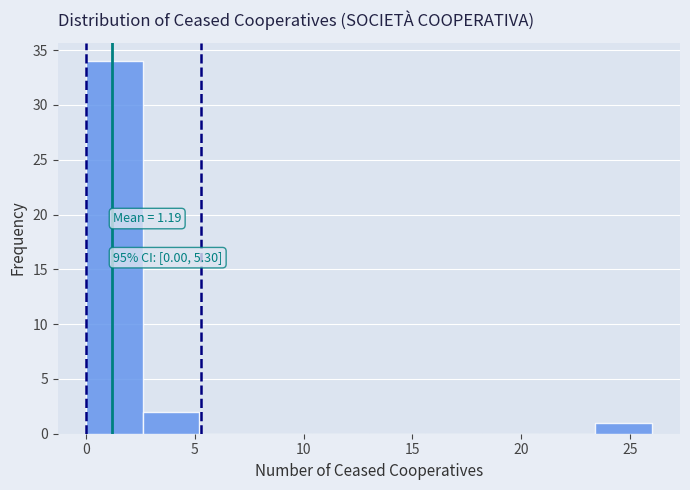

Over which range of the x-axis is the bar tallest?

0.0 to 2.6